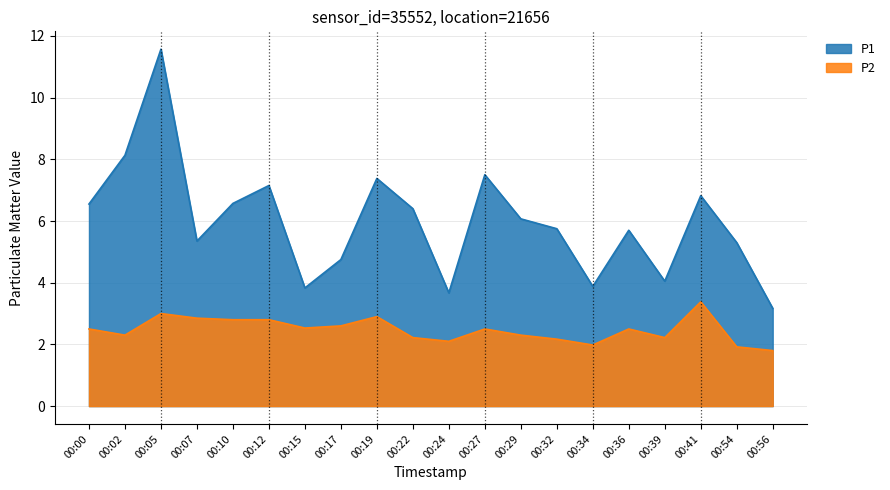

What is the minimum value for P2?

1.8